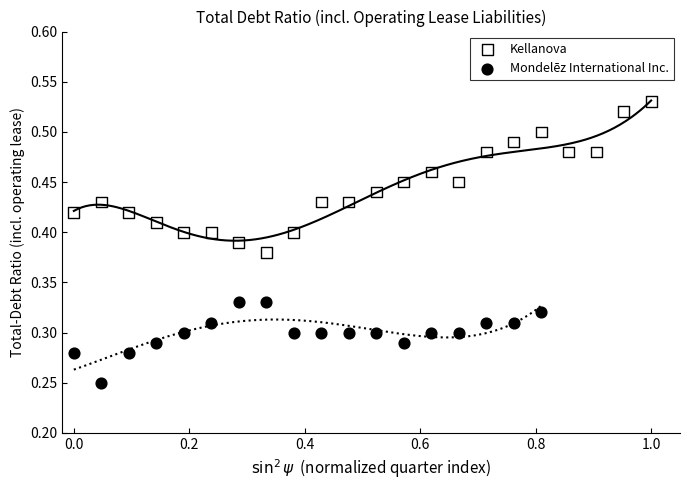

Which series reaches the minimum Y coordinate?

Mondelēz International Inc.